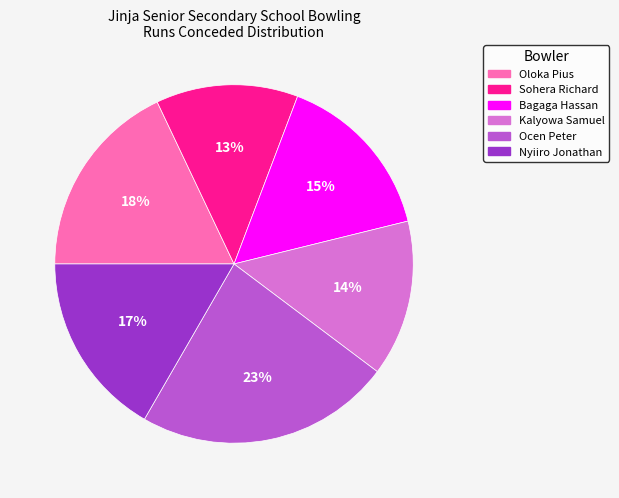

The Bagaga Hassan slice represents 6% of the pie. True or false?

False